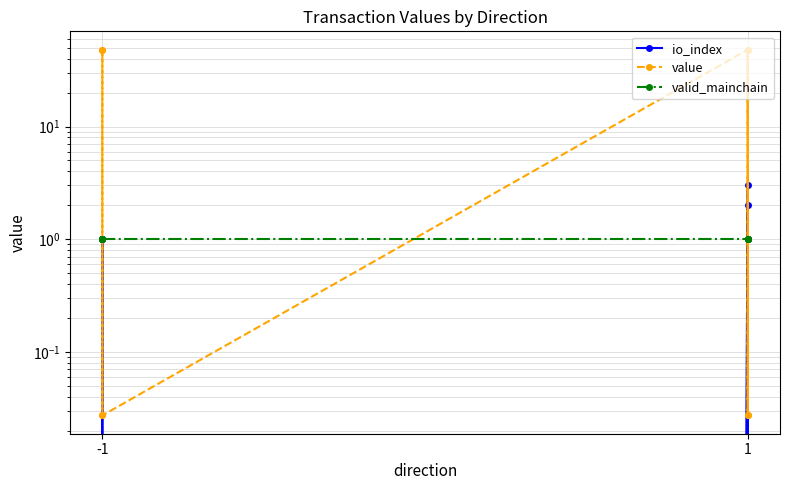

At which label does value reach its minimum?

-1